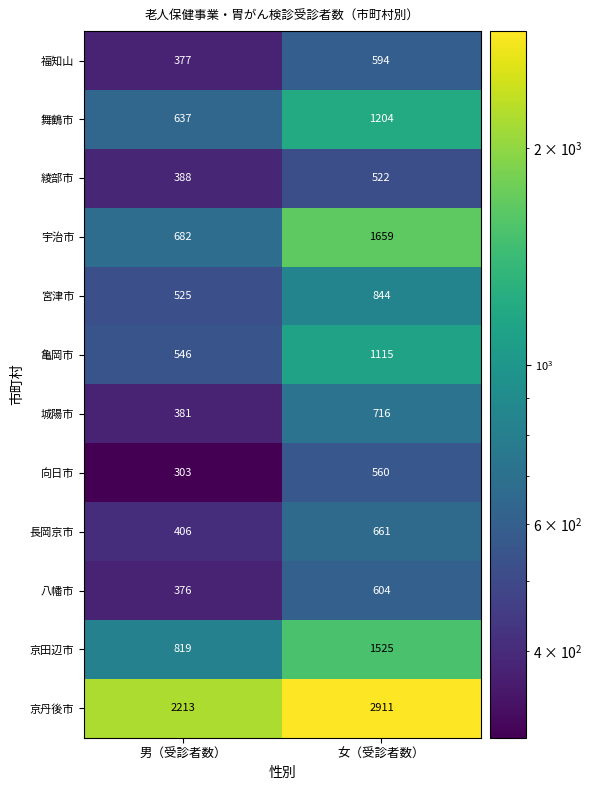

Which category has the highest value across all series?

女（受診者数）